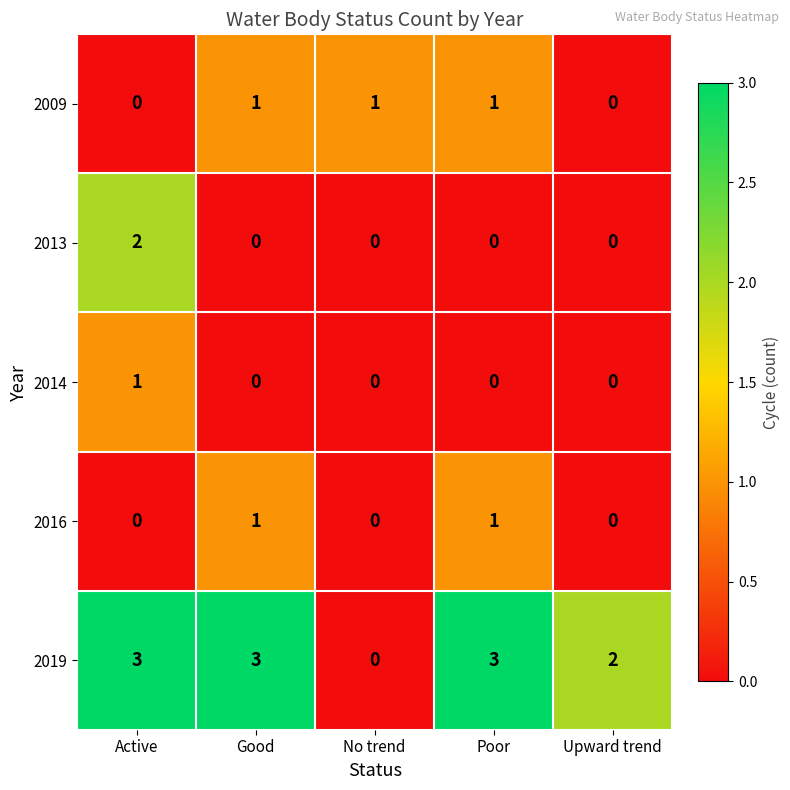

True or false: 2016 has a value of 0 at Poor.

False